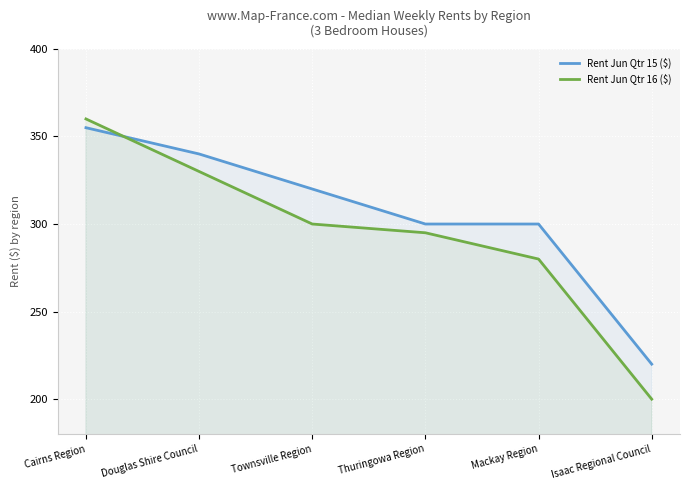

True or false: Rent Jun Qtr 15 ($) and Rent Jun Qtr 16 ($) intersect in this chart.

True